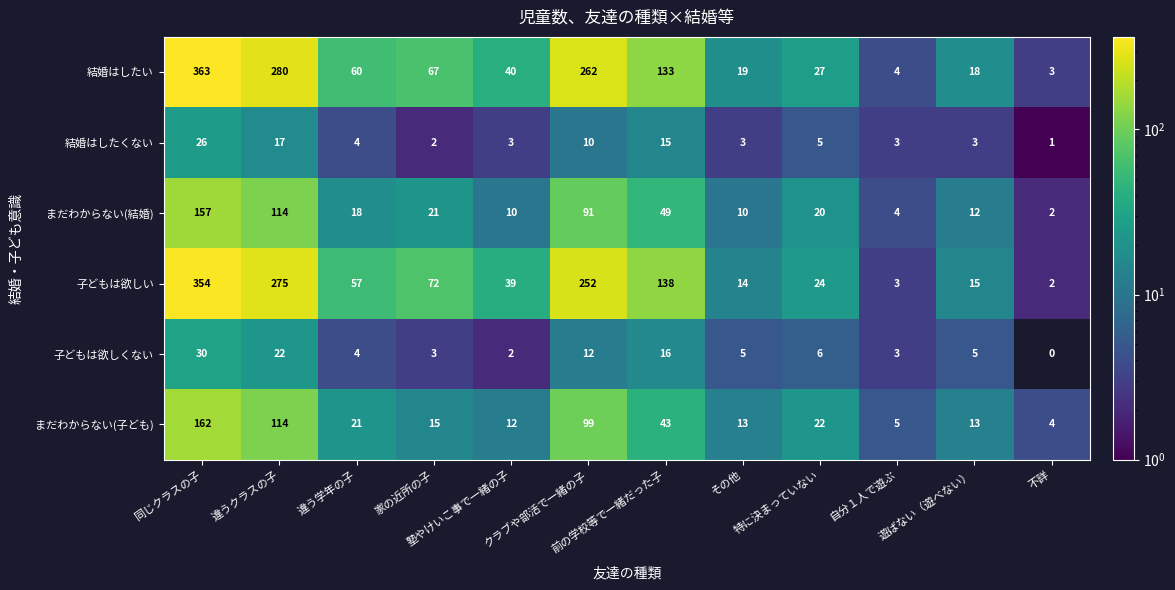

Which series has the largest total across all categories?

結婚はしたい